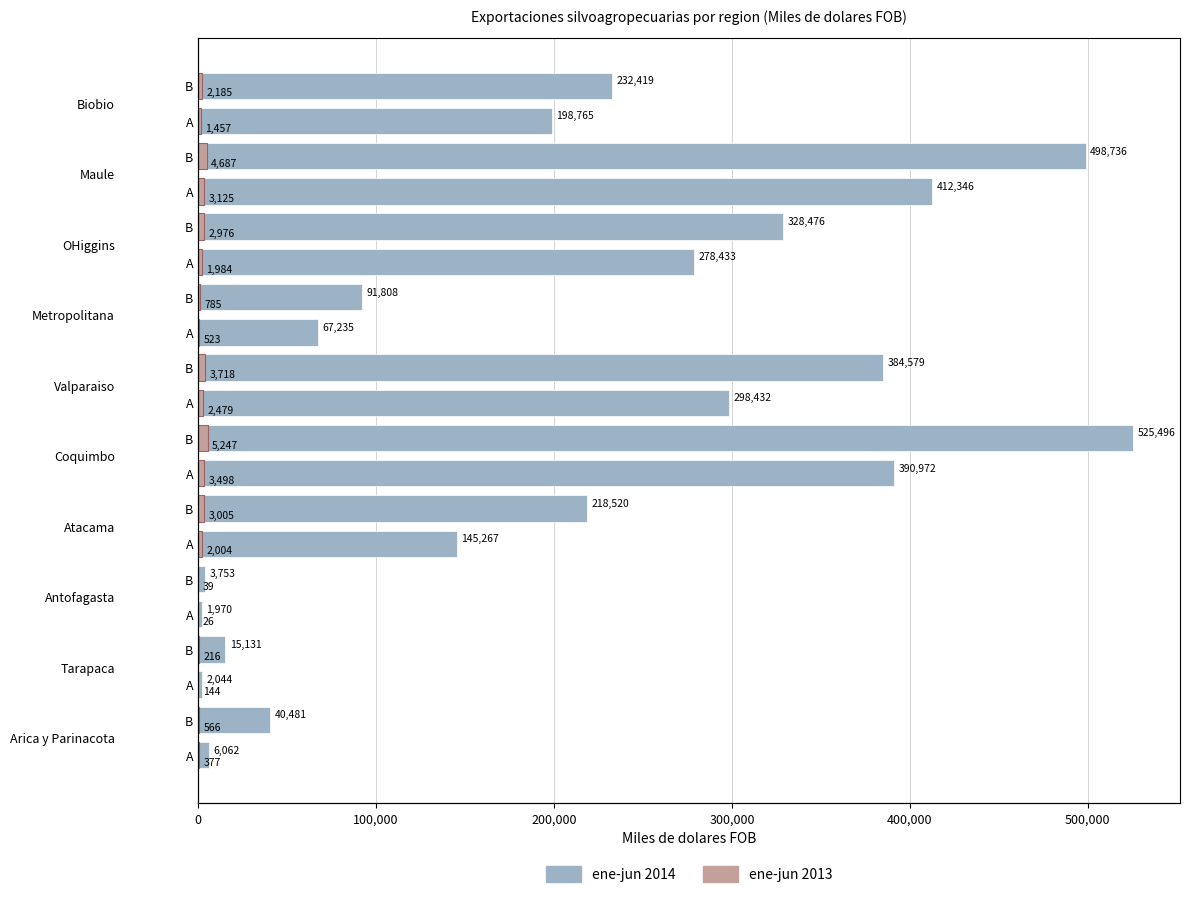

What is the approximate value of 2013 (ene-jun) at A?

1456.8